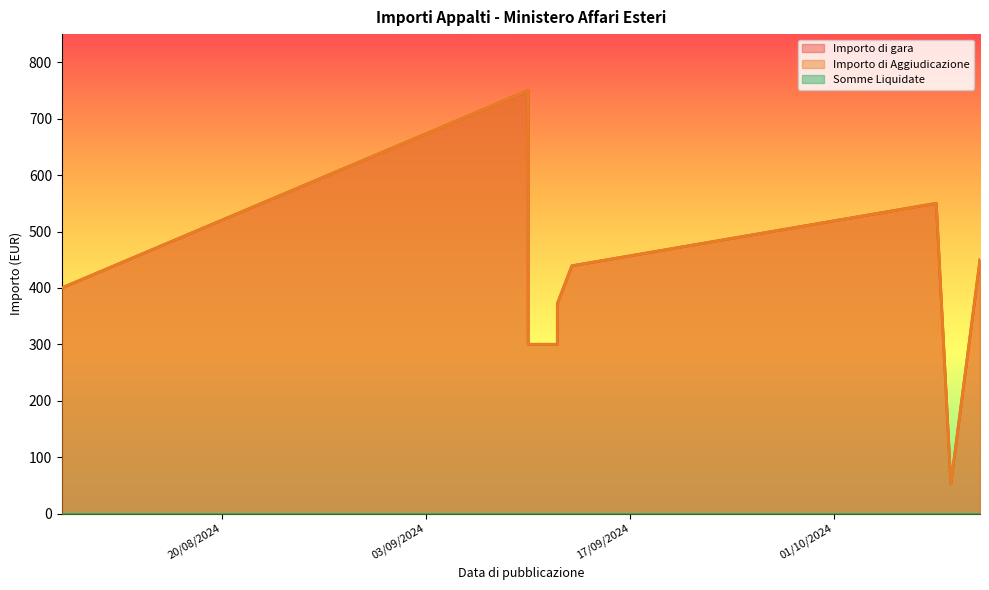

Which series has the widest spread of values?

Importo di gara